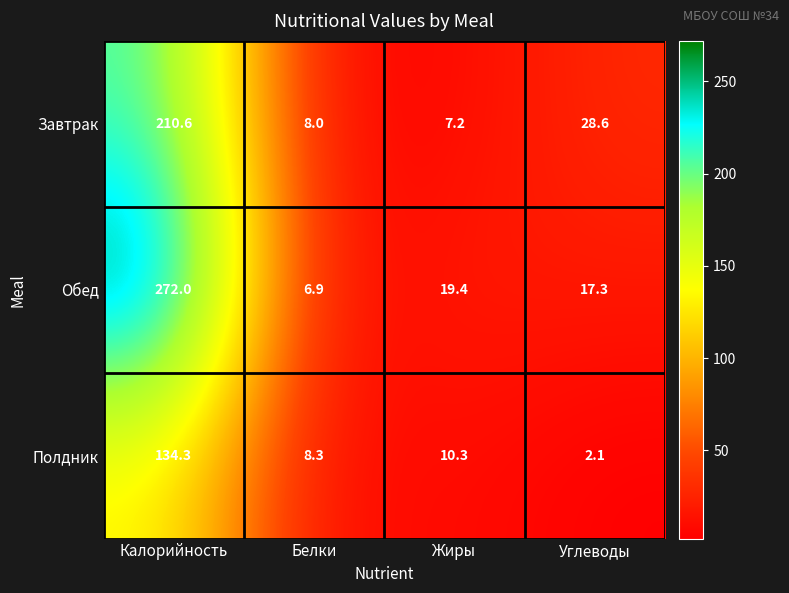

Reading right to left, transcribe all the data shown in this chart.

Завтрак: Углеводы=28.6	Жиры=7.2	Белки=8.0	Калорийность=210.6
Обед: Углеводы=17.3	Жиры=19.4	Белки=6.9	Калорийность=272.0
Полдник: Углеводы=2.1	Жиры=10.3	Белки=8.3	Калорийность=134.3